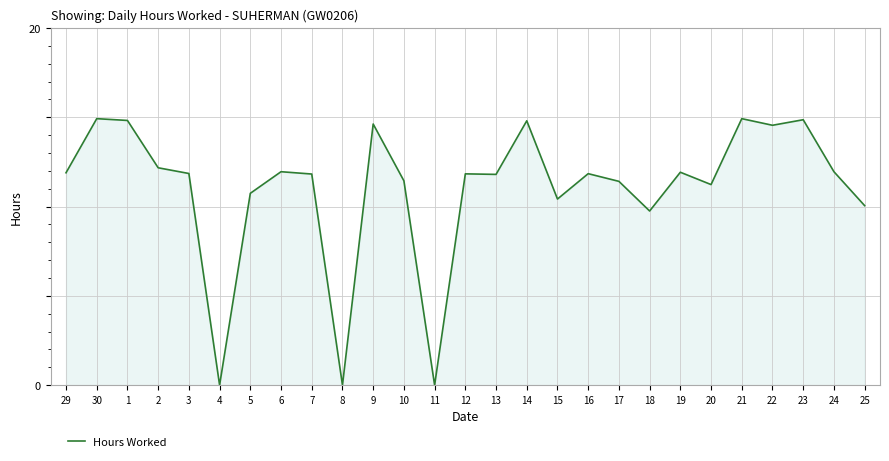

What is the greatest value displayed?

14.9